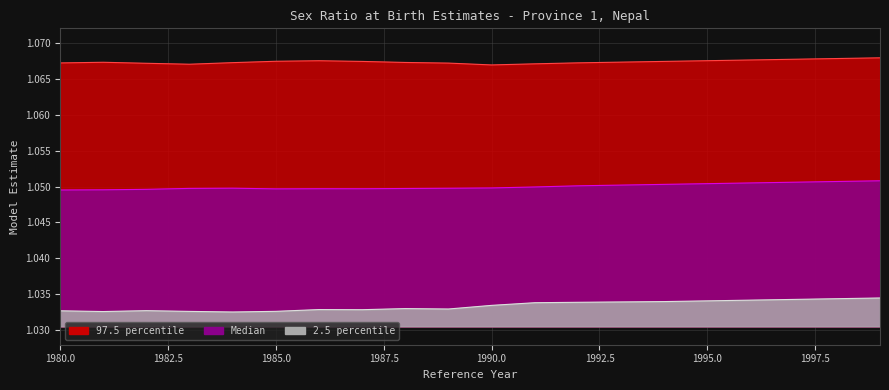

True or false: 2.5 percentile has more than 0 interior local peaks.

True